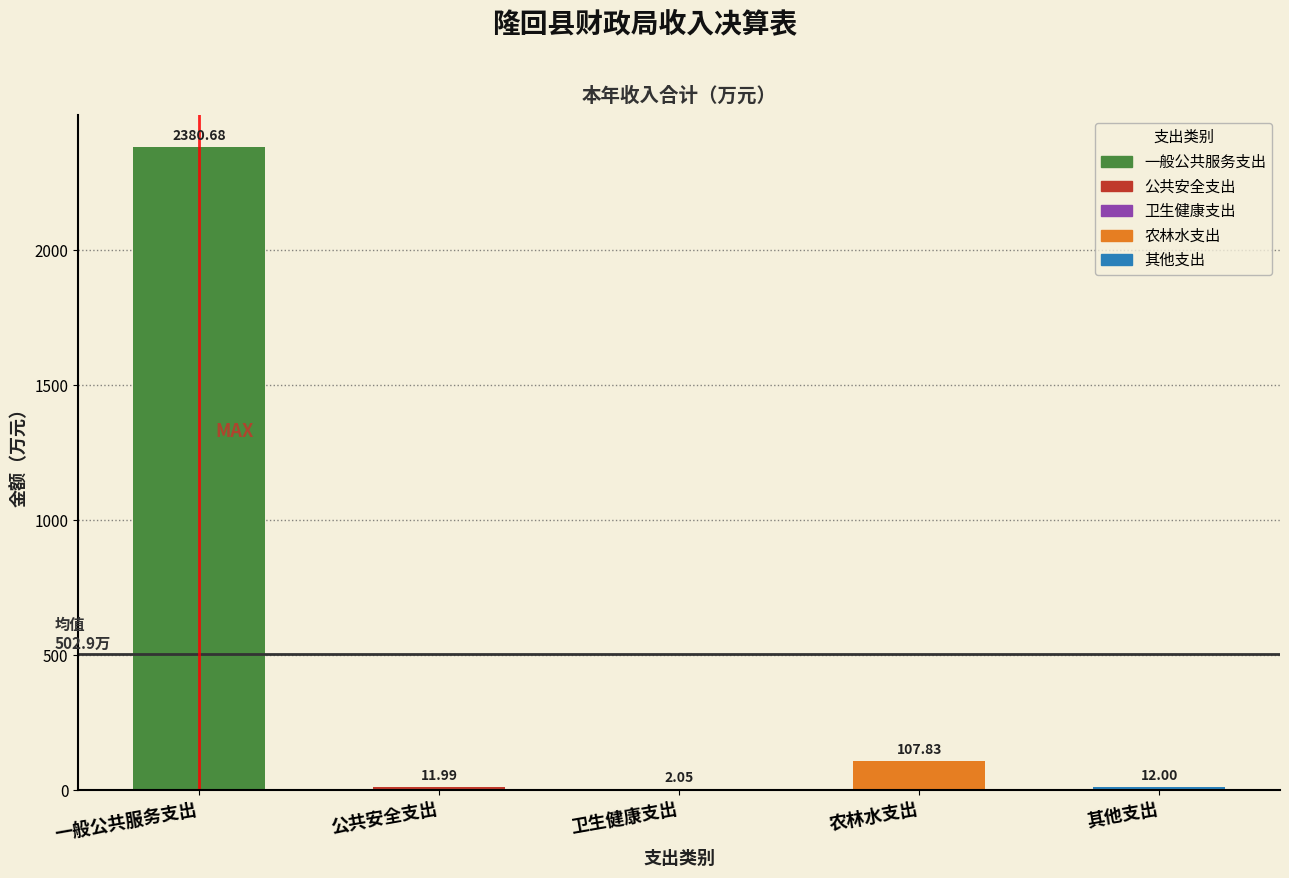

At which label does the data first exceed 12?

一般公共服务支出